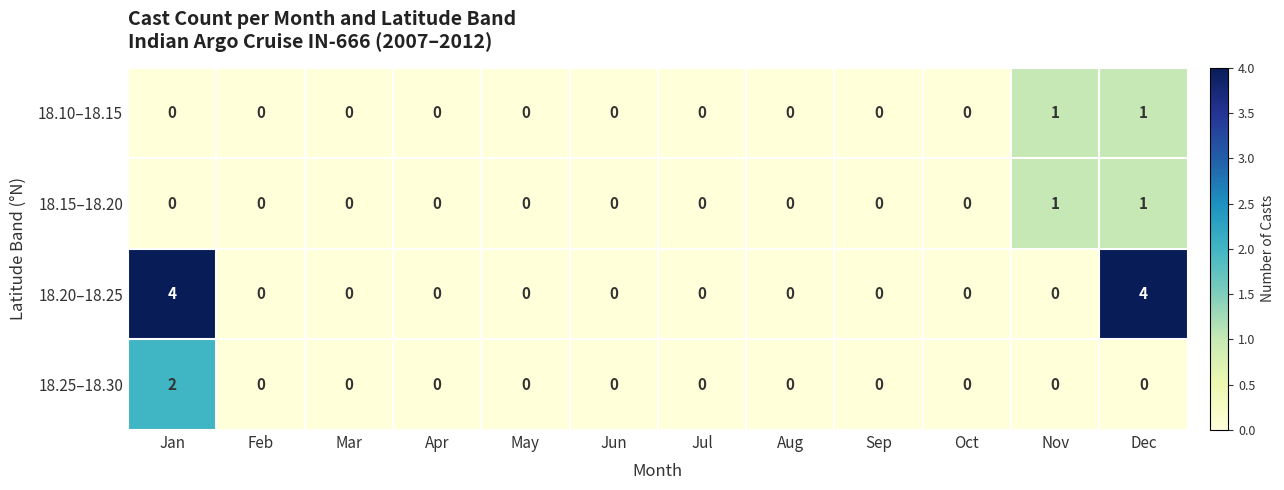

How many categories are shown in the chart?

12